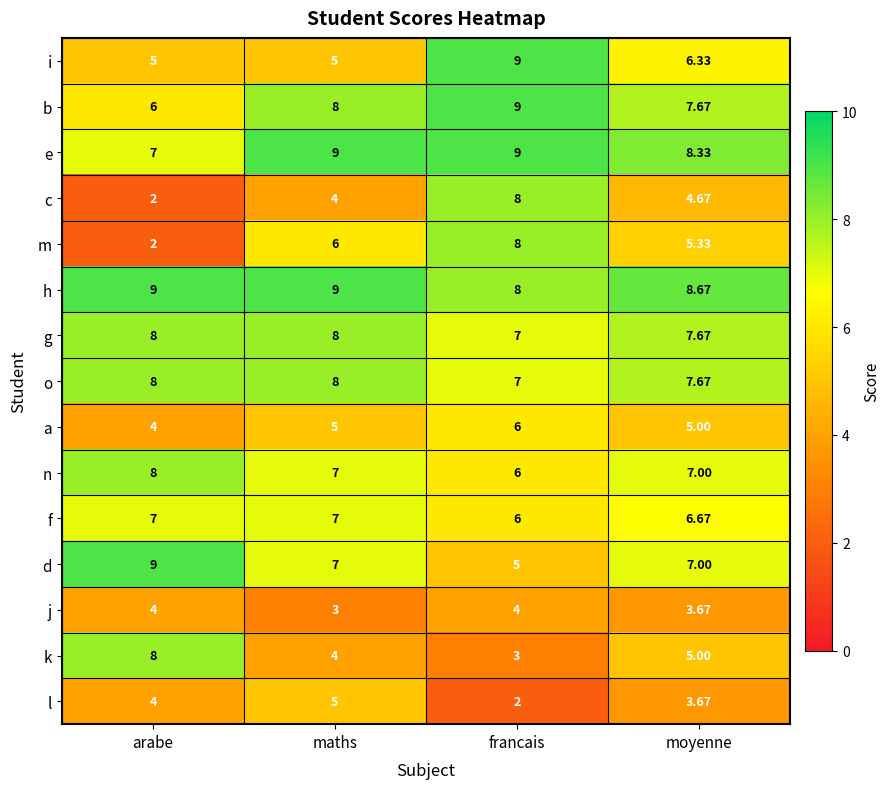

At which label does k first exceed 5?

arabe